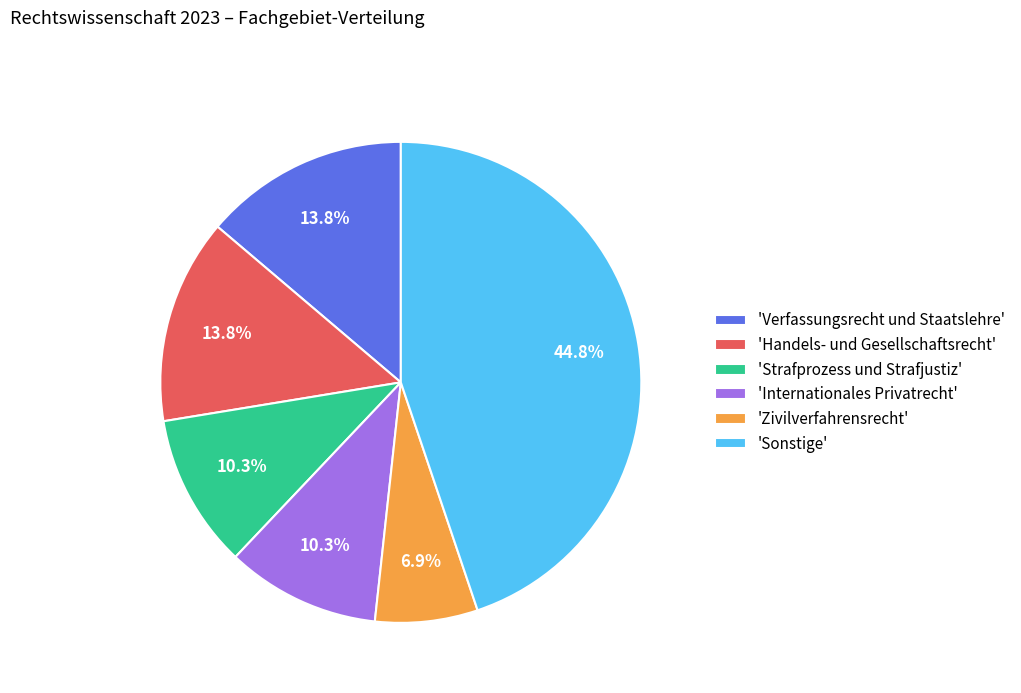

Which slice is the largest?

'Sonstige'